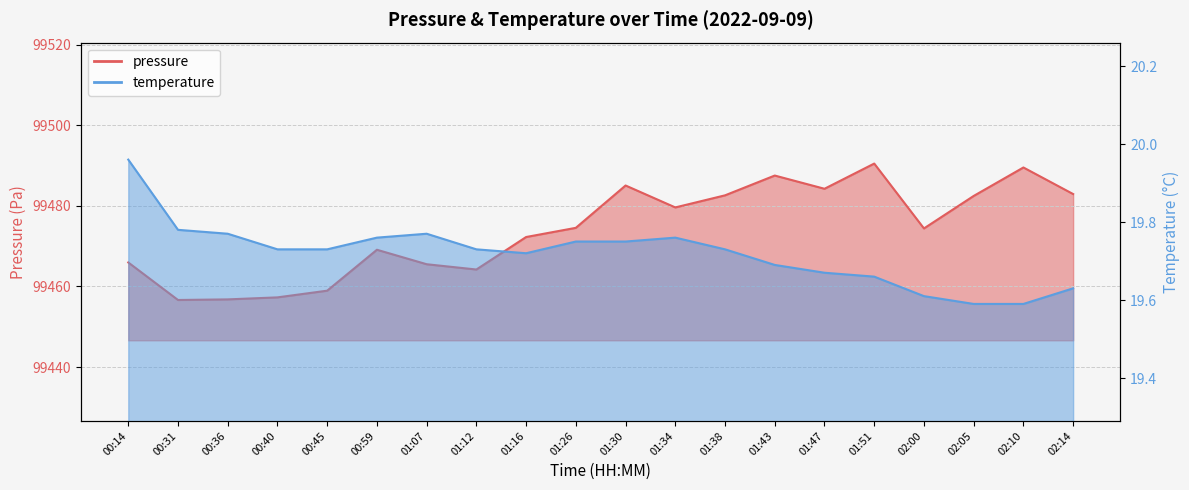

In temperature, how many points are higher than both neighbors (excluding endpoints)?

2